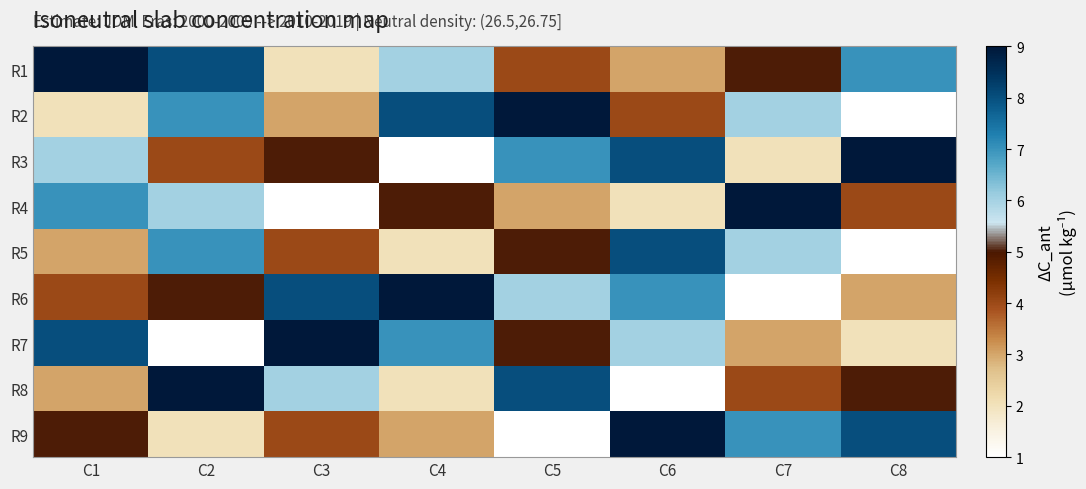

Rank the series at C3 from lowest to highest value.

R4, R1, R2, R5, R9, R3, R8, R6, R7